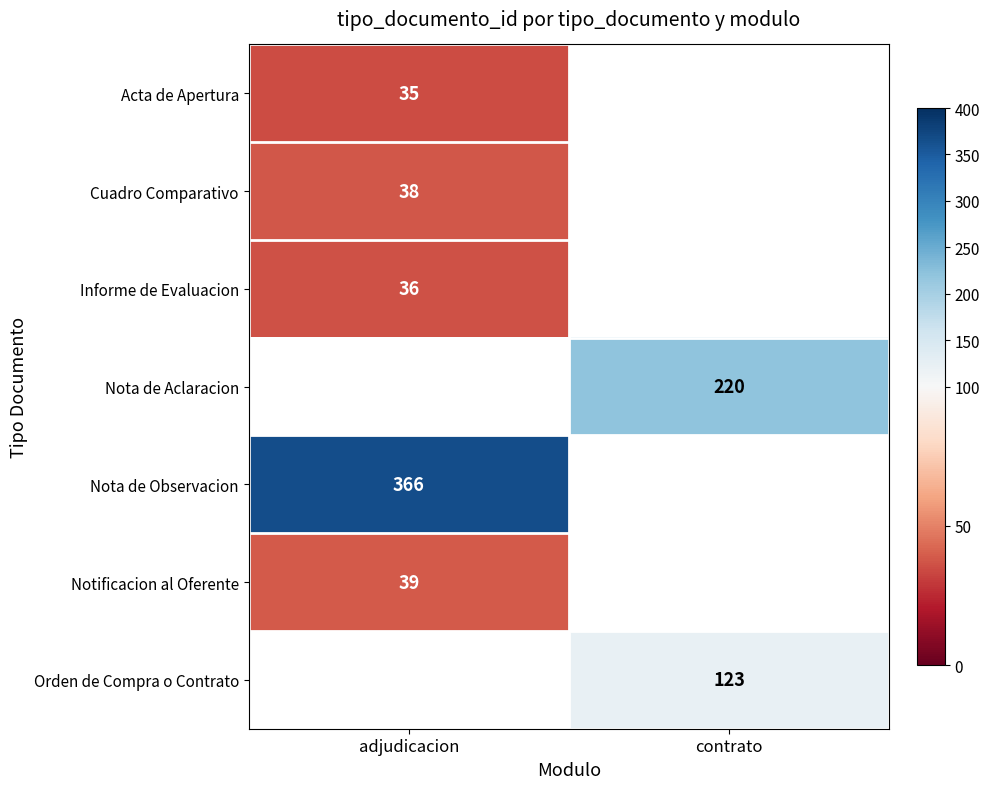

The Nota de Observacion series shows 366 at adjudicacion. True or false?

True